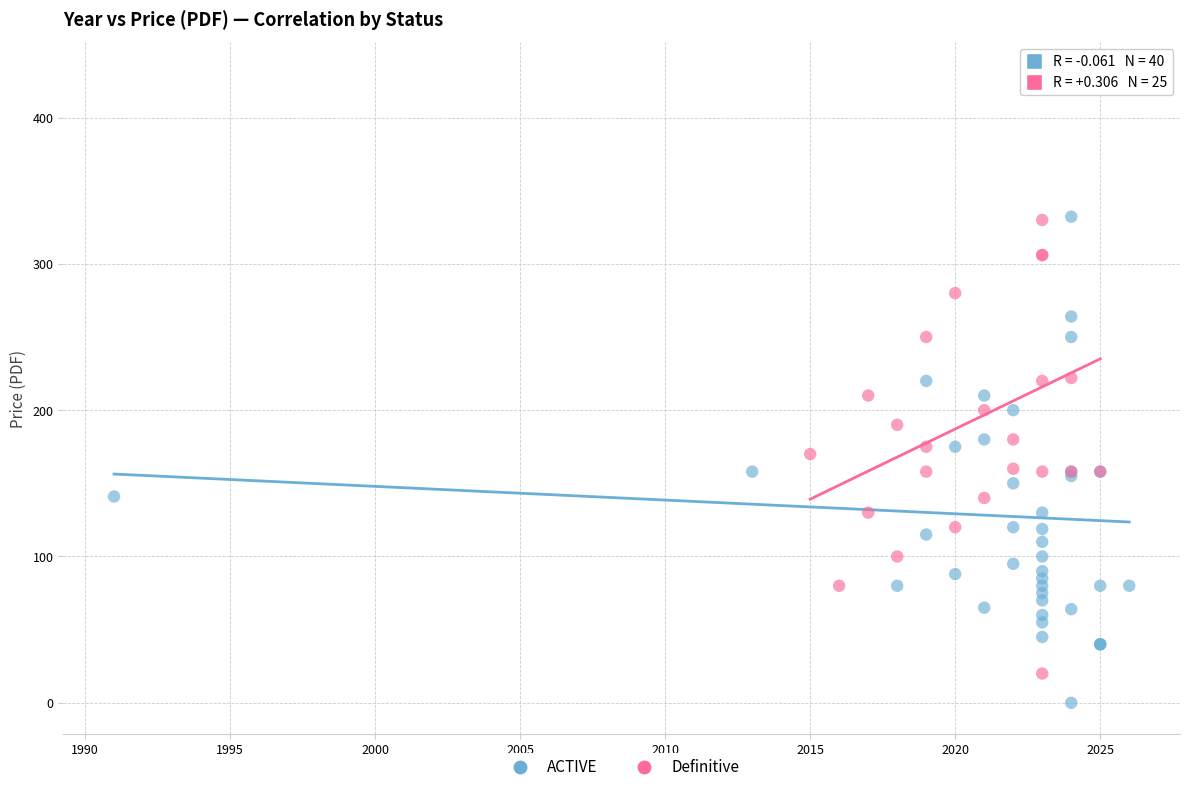

Which series contains the lowest Y value?

ACTIVE